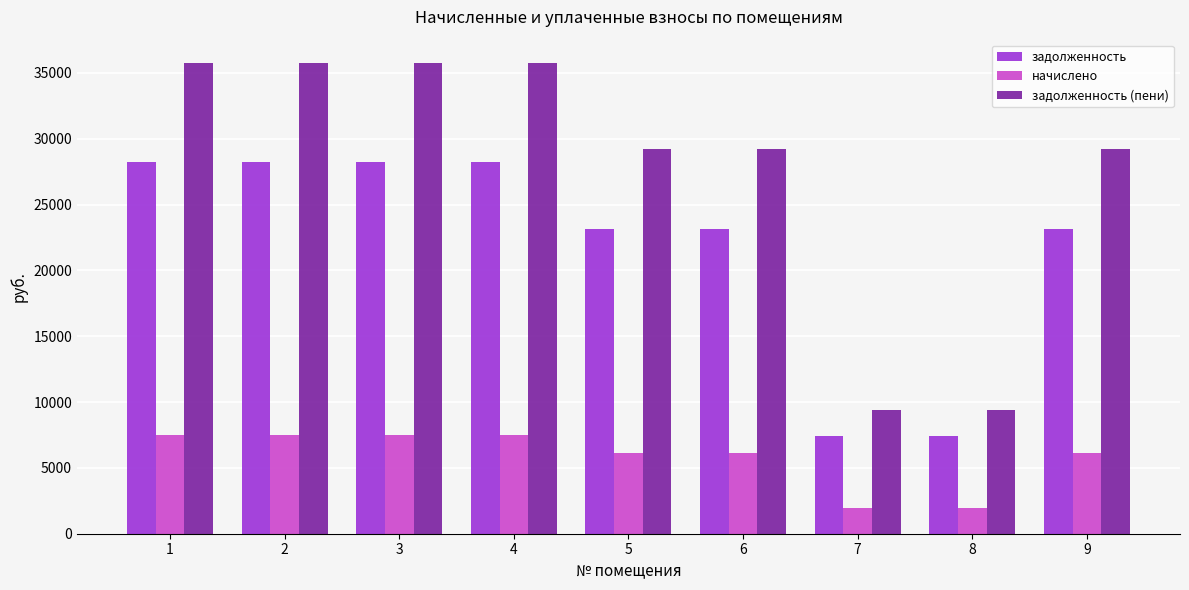

Rank the series by their average value, from highest to lowest.

задолженность (пени), задолженность, начислено